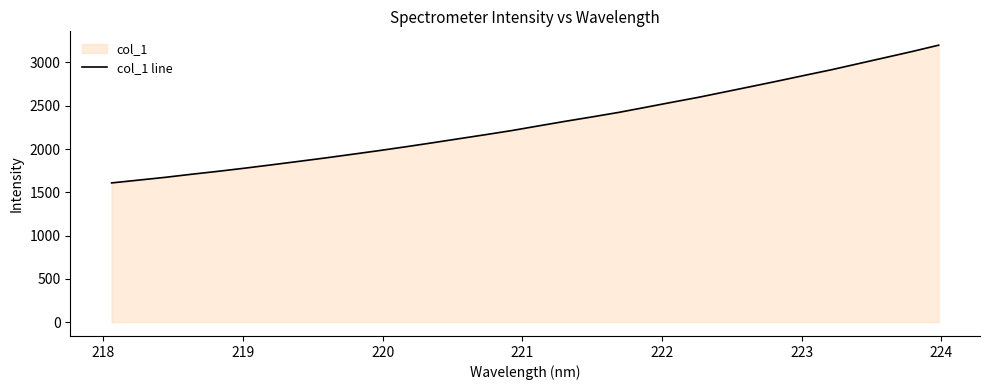

How many lines are shown in the chart?

1